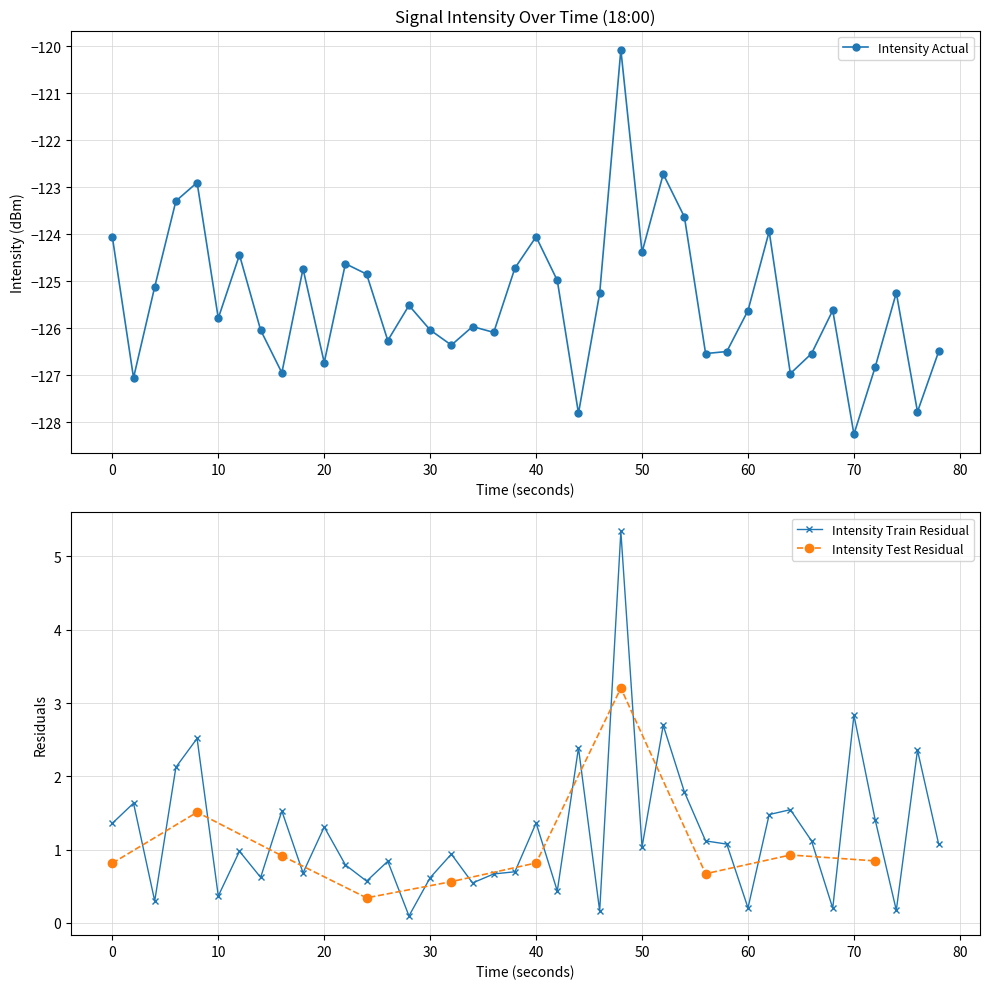

What is the maximum value shown in the chart?

-120.1